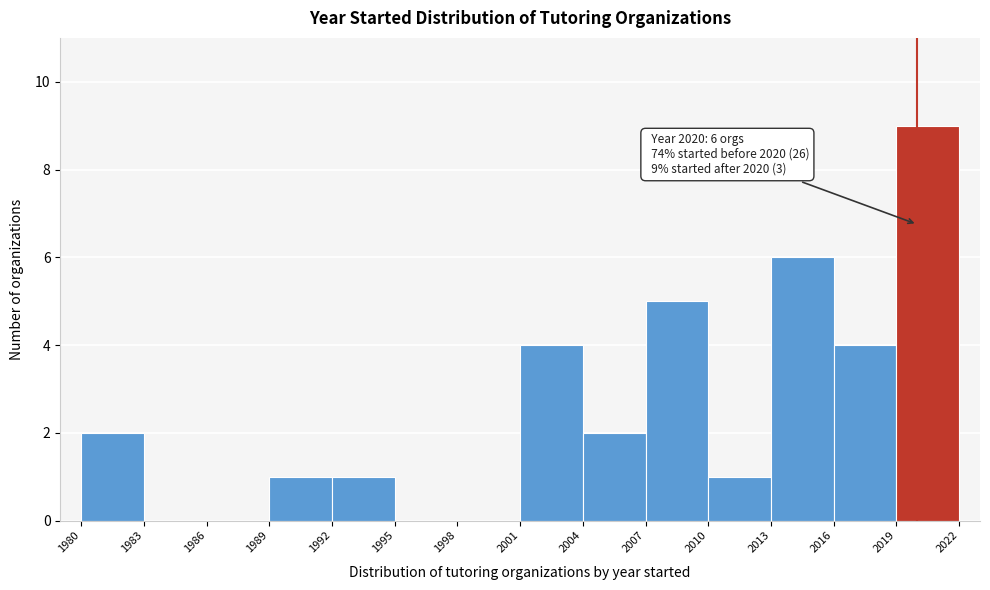

Over which range of the x-axis is the bar tallest?

2019 to 2022